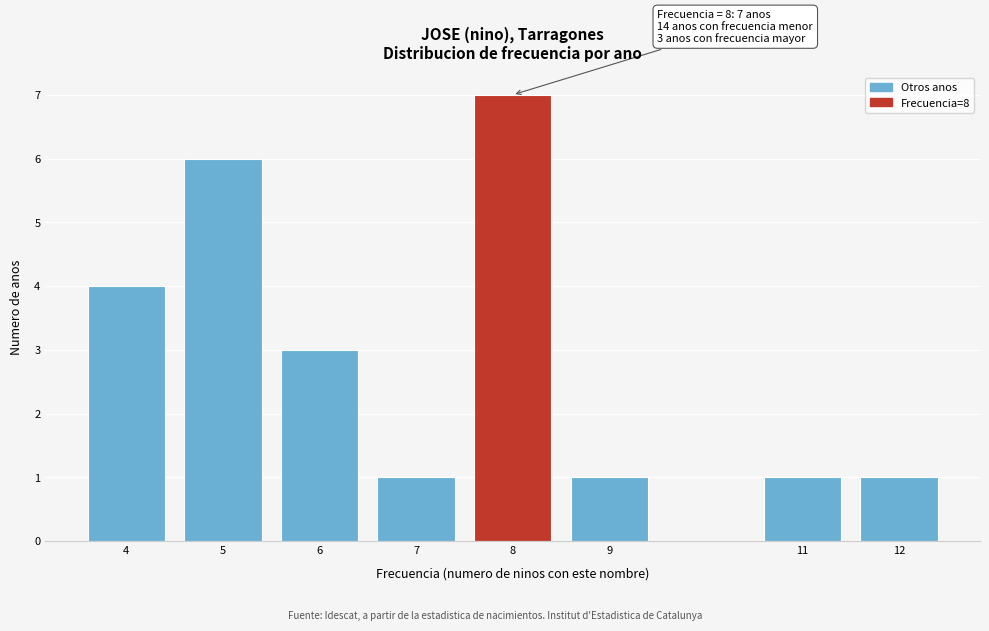

Reading left to right, list all the values displayed in this chart.

4=4	5=6	6=3	7=1	8=7	9=1	11=1	12=1